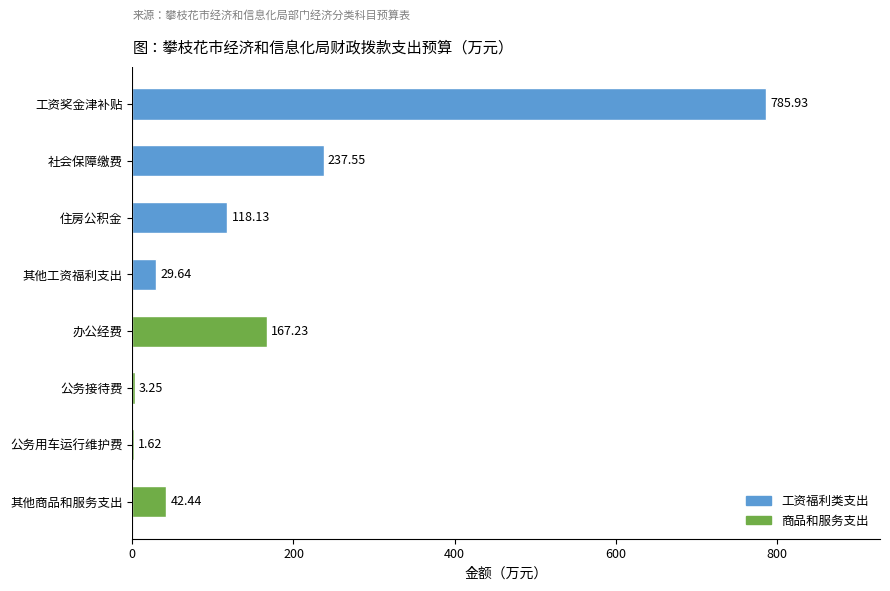

Count the number of data series in this chart.

1